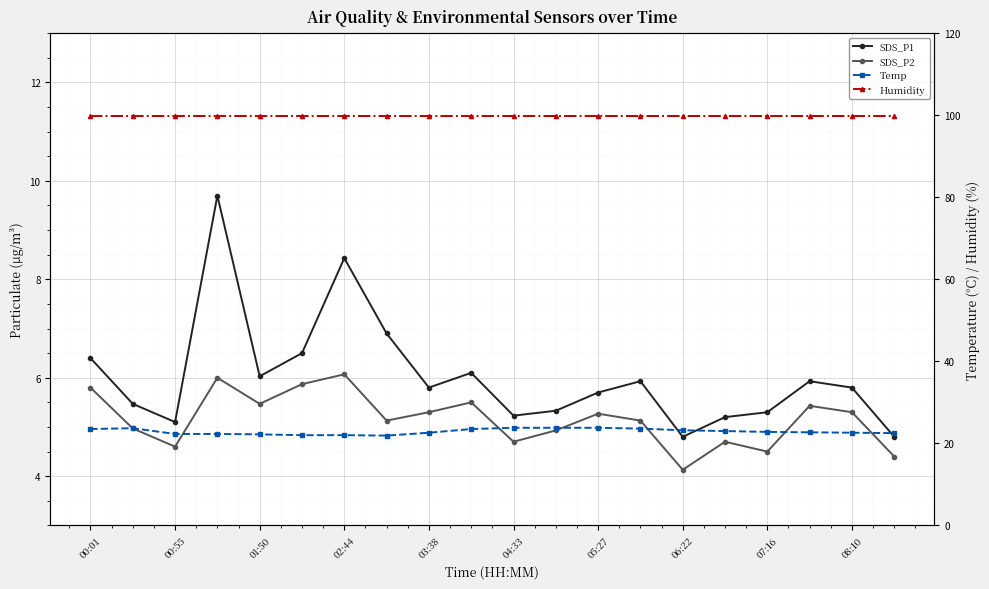

What are all the series names shown in the legend?

SDS_P1, SDS_P2, Temp, Humidity